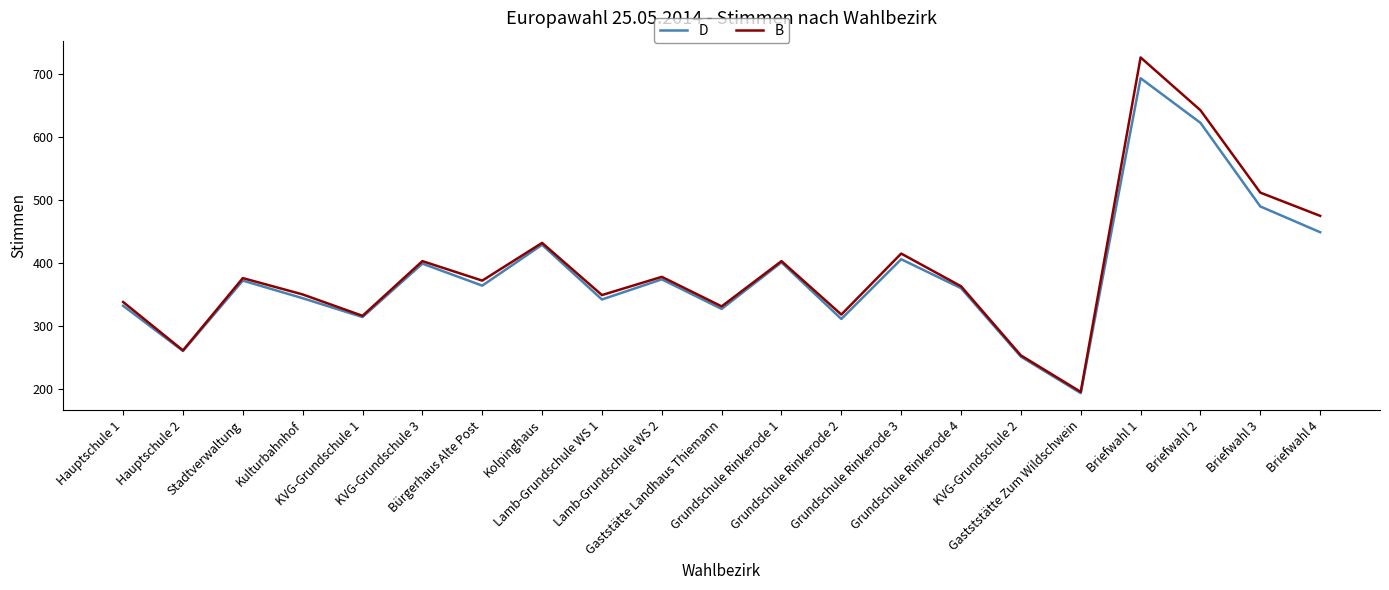

What is the smallest value displayed?

193